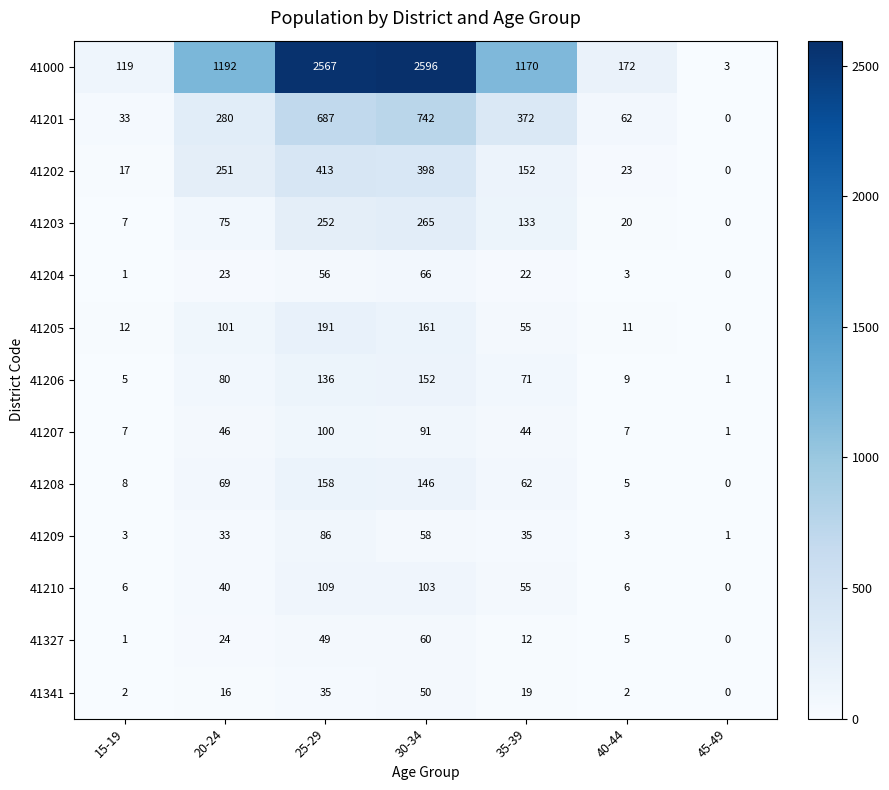

The 41208 series shows 23 at 35-39. True or false?

False